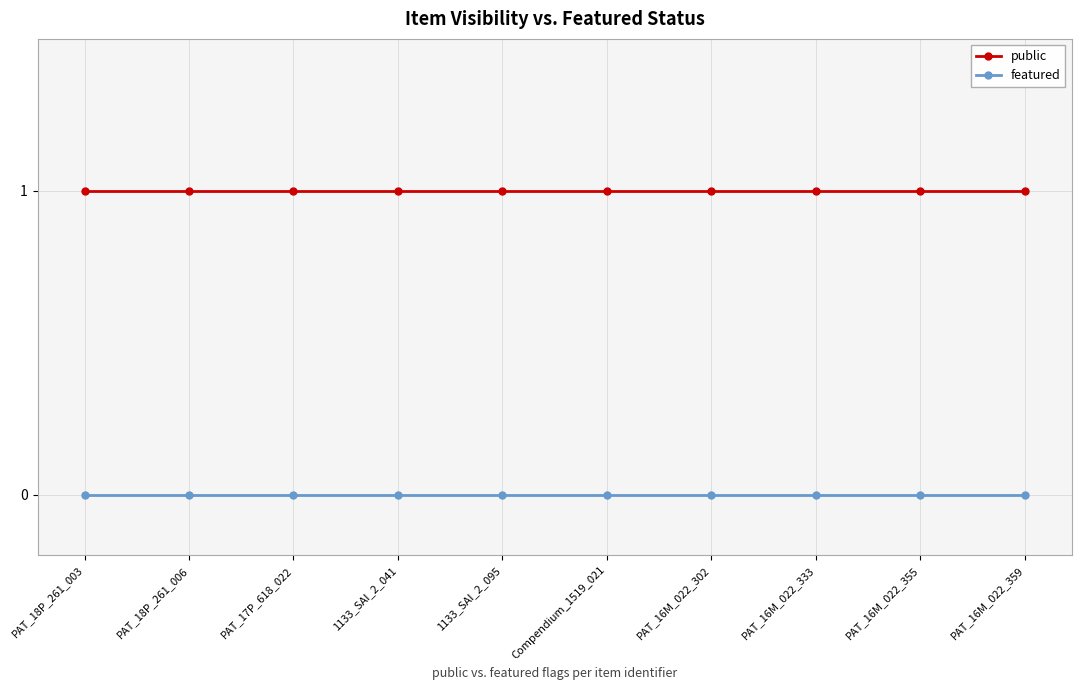

Rank the series by their maximum value, from highest to lowest.

public, featured